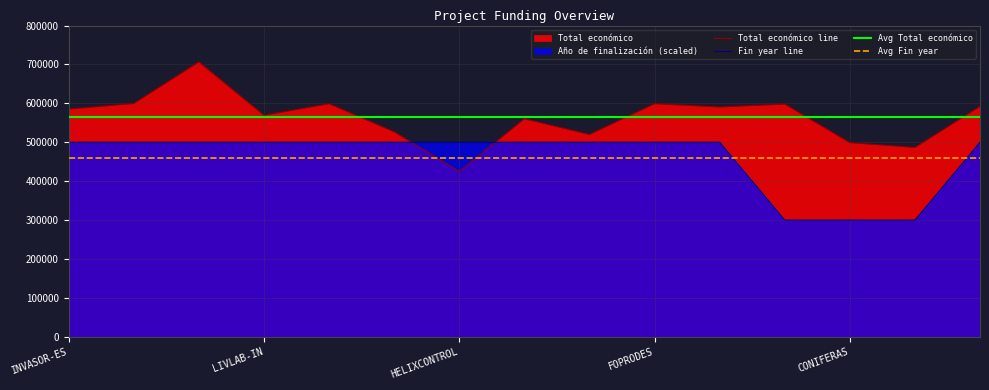

What is the label of the 13th point from the left?

CONIFERAS